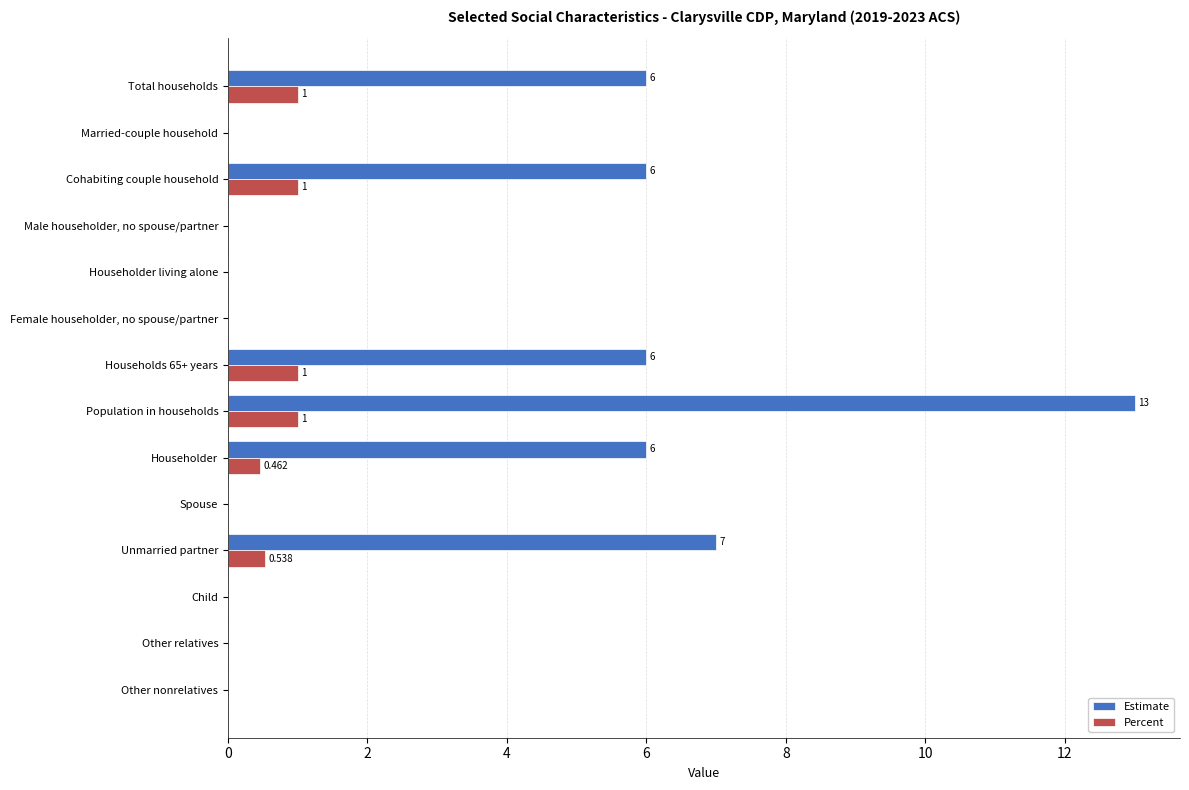

At which category is the sum across all series the highest?

Population in households